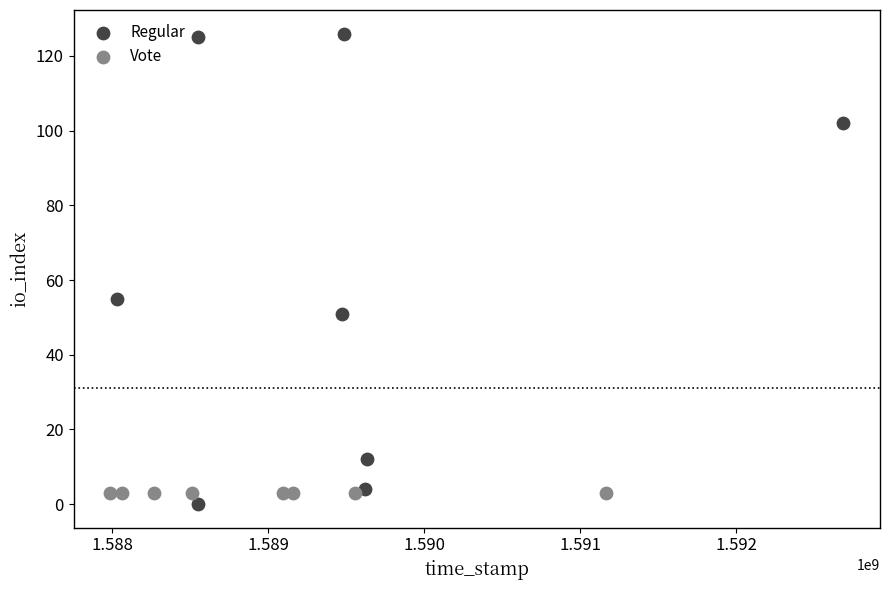

What are all the series names shown in the legend?

Regular, Vote